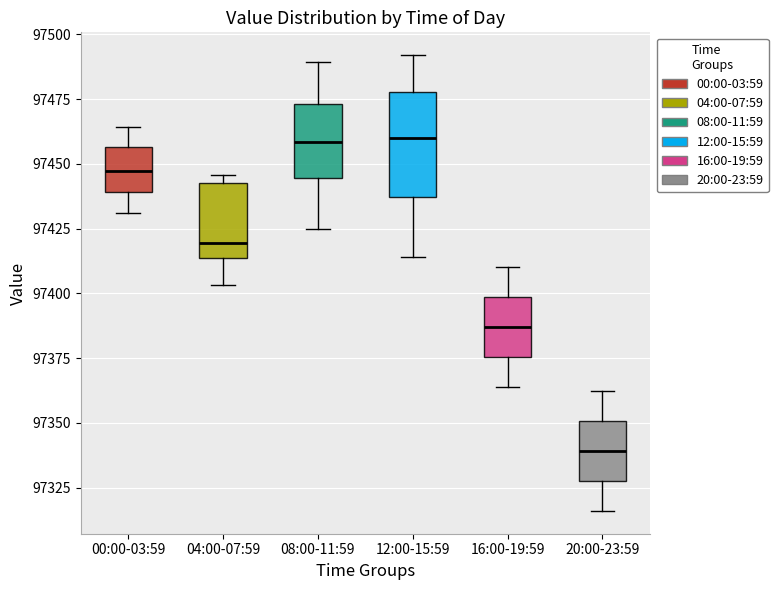

Where is the upper edge of the box for 20:00-23:59 on the y-axis? The values are not printed on the chart, so give them approximately, as read against the axis.

97350